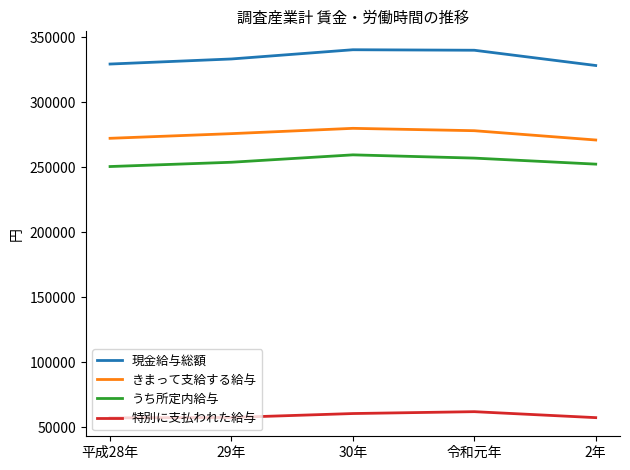

At 30年, list the series in order from smallest to largest.

特別に支払われた給与, うち所定内給与, きまって支給する給与, 現金給与総額